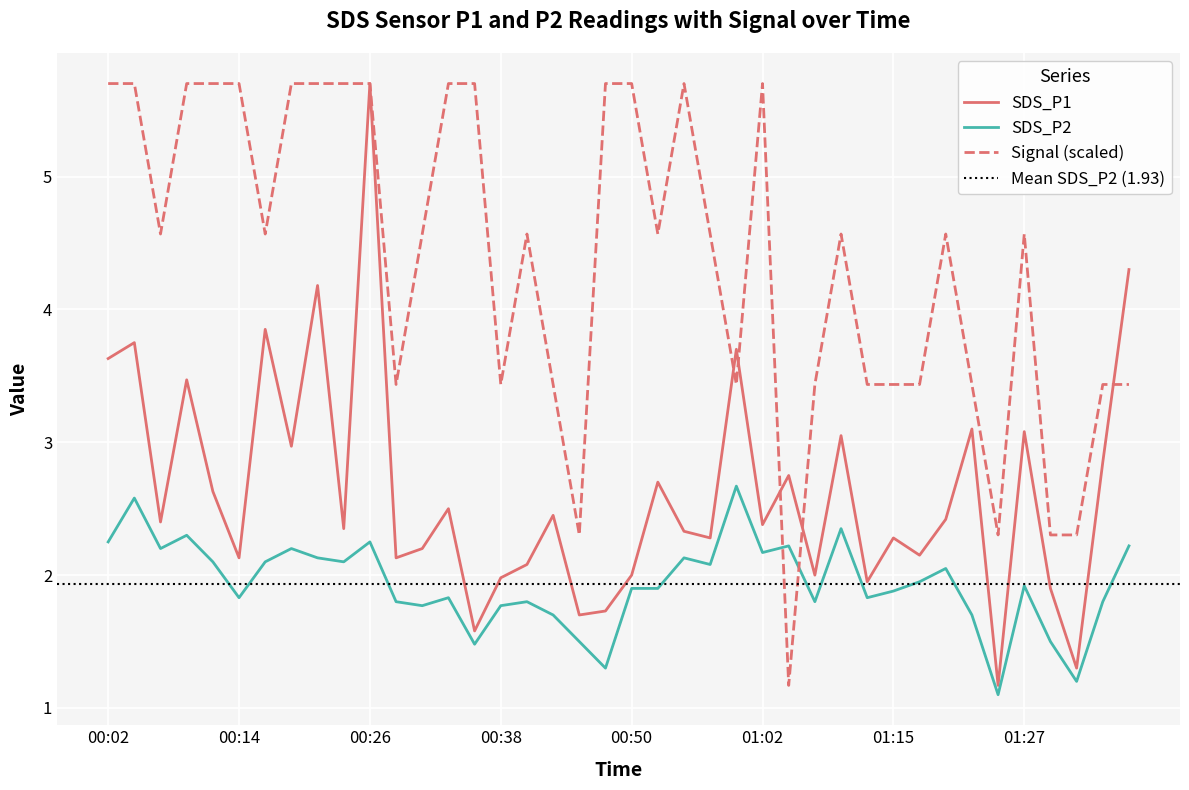

True or false: SDS_P2 and SDS_P1 cross at least once.

False